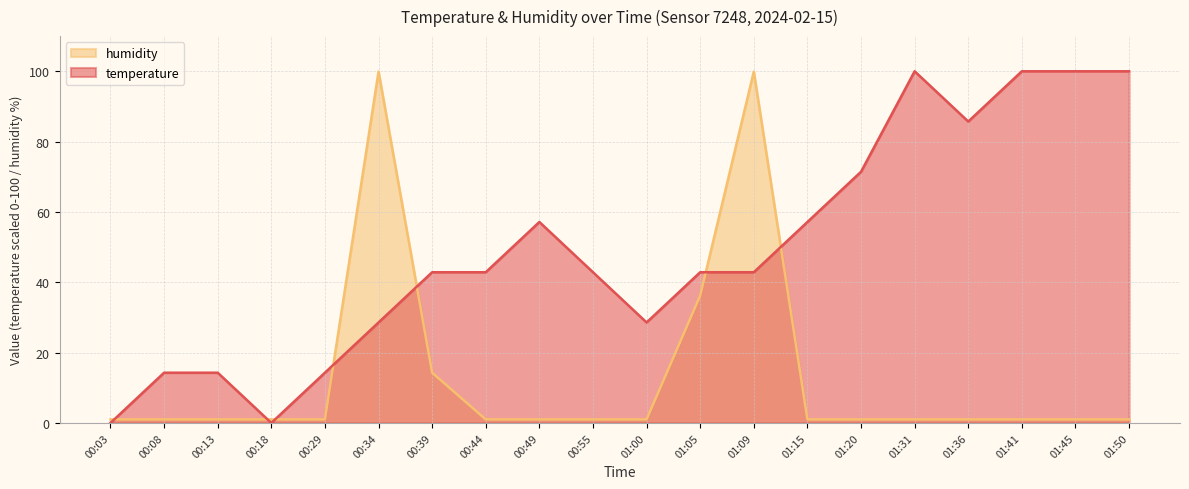

Which series changed the most between 00:49 and 01:31?

temperature